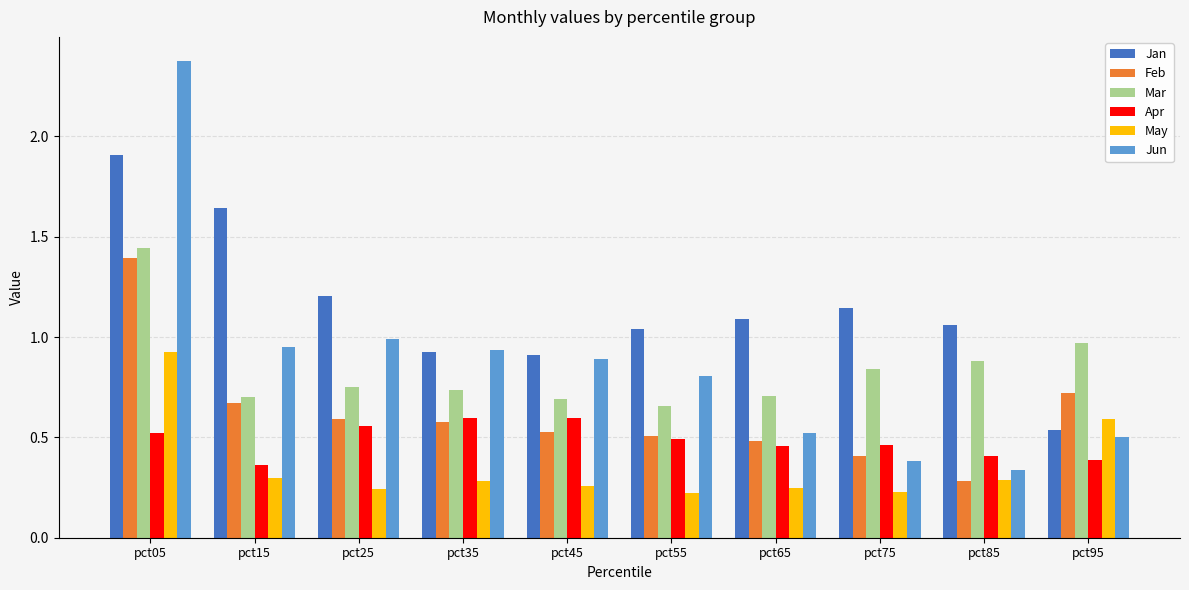

What is the highest value of the Jun series?

2.4